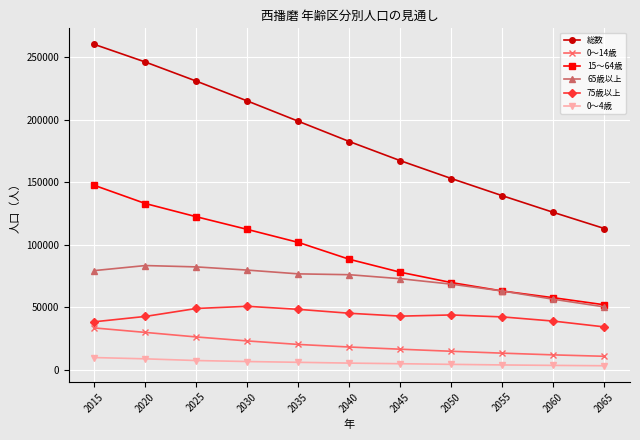

True or false: 75歳以上 and 0～14歳 cross at least once.

False